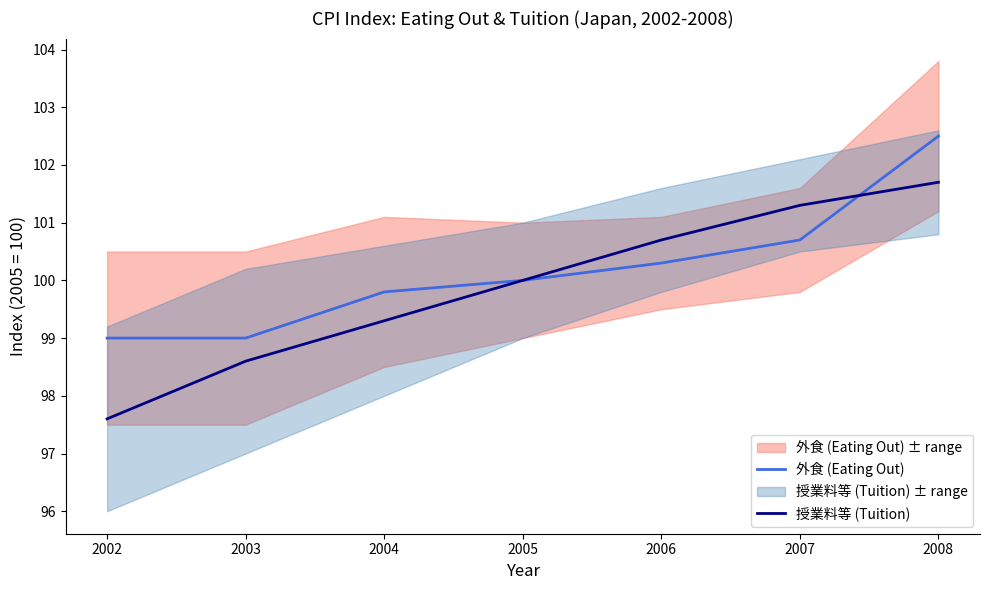

List the labels in order of 授業料等 (Tuition) value, largest first.

2008, 2007, 2006, 2005, 2004, 2003, 2002